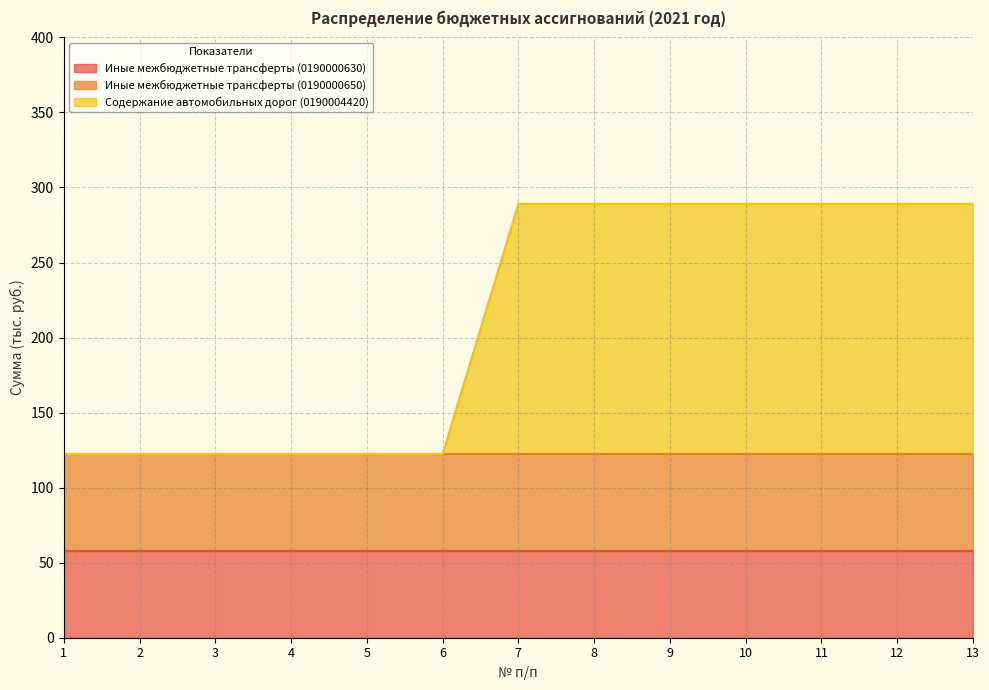

What is the maximum value for Иные межбюджетные трансферты (0190000650)?

64.7